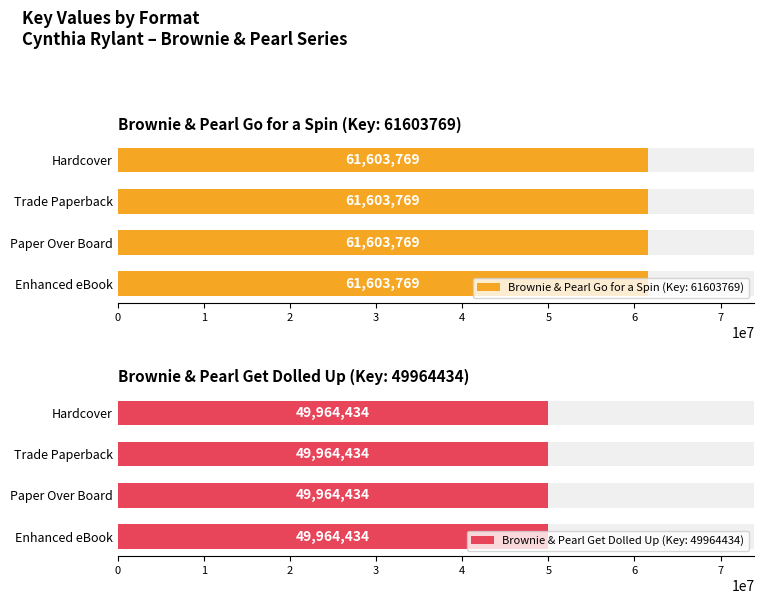

What value does the data have at Trade Paperback, to the nearest 10?

61603770